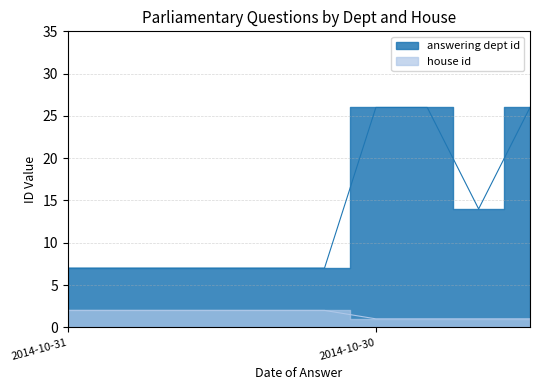

What is the difference between the highest and lowest values at 2014-10-30?

25